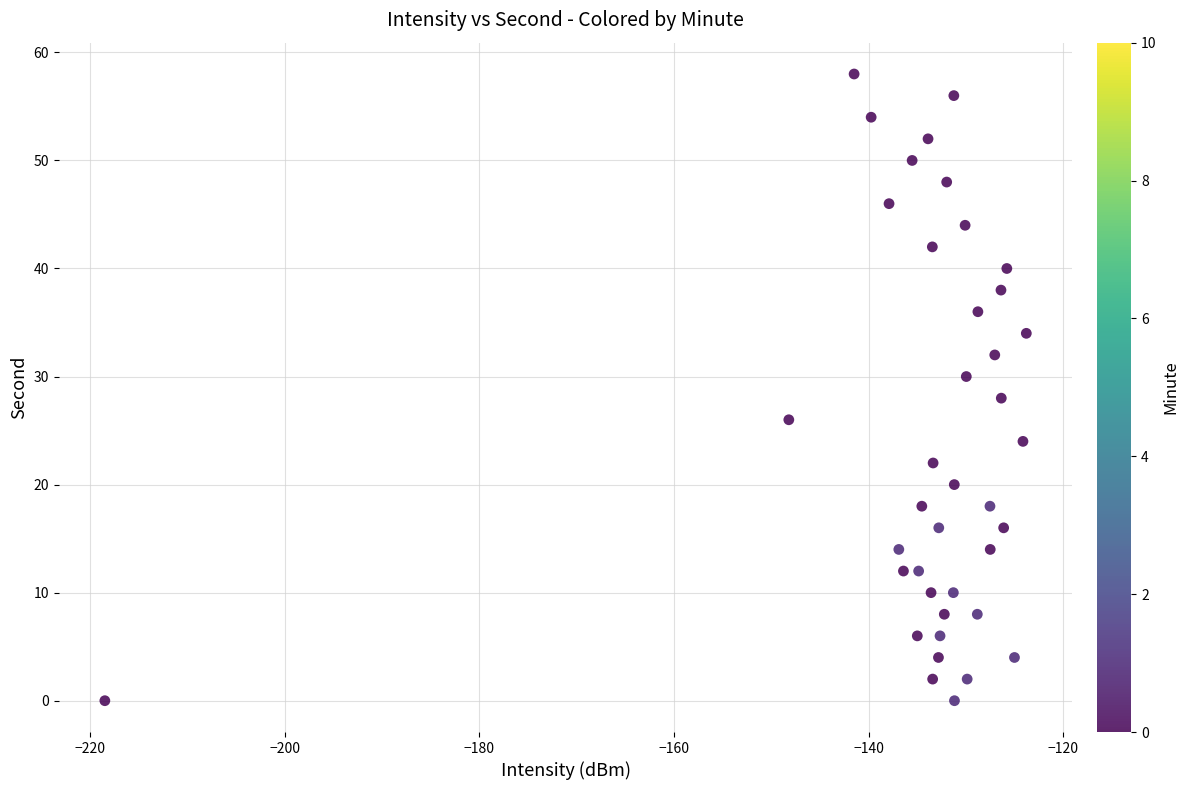

What is the range of Y values (max minus min)?

58